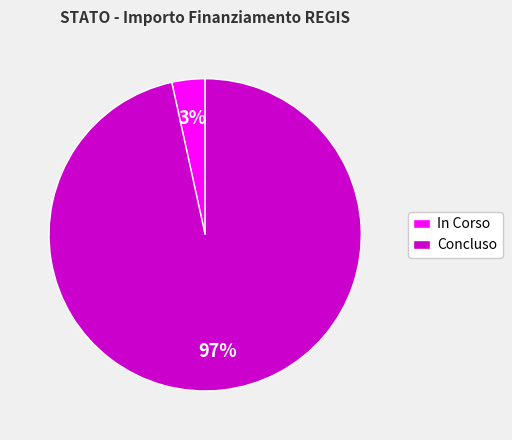

To the nearest percent, what is the average slice percentage?

50%